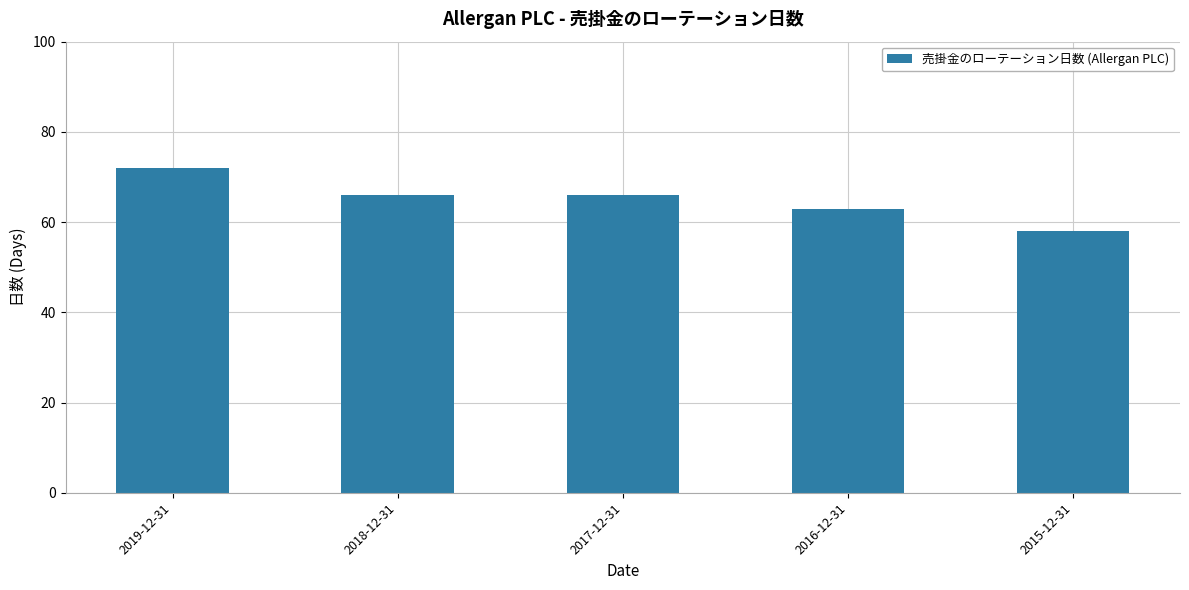

What position from the right is 2015-12-31?

1